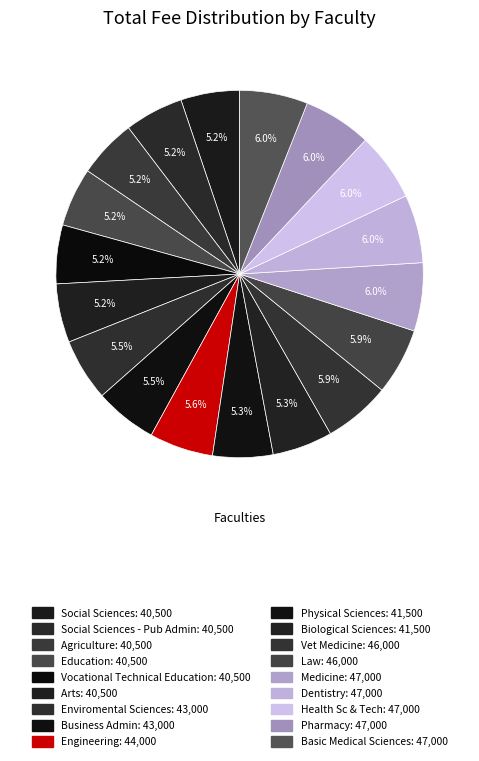

To the nearest percent, what is the difference between the largest and smallest slice percentages?

1%